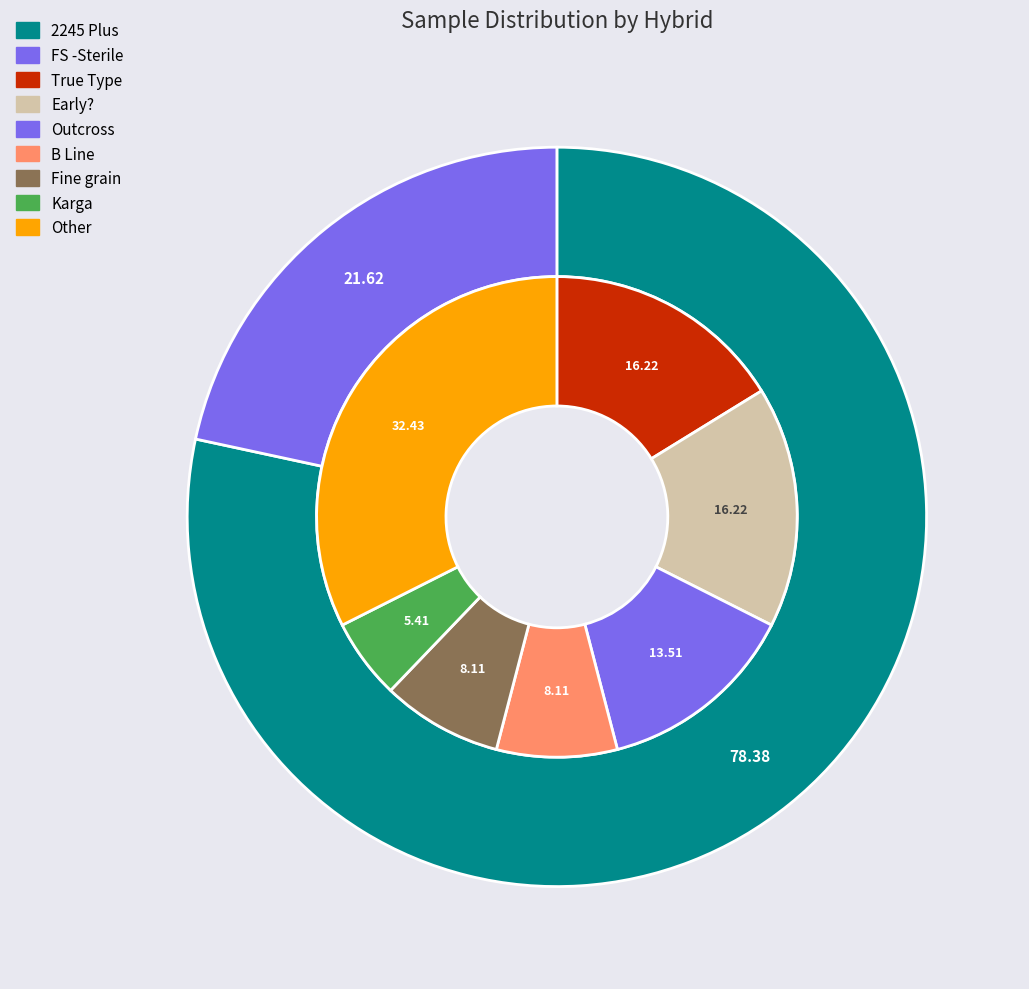

How much of the chart is everything except 2245 Plus?

21.6%